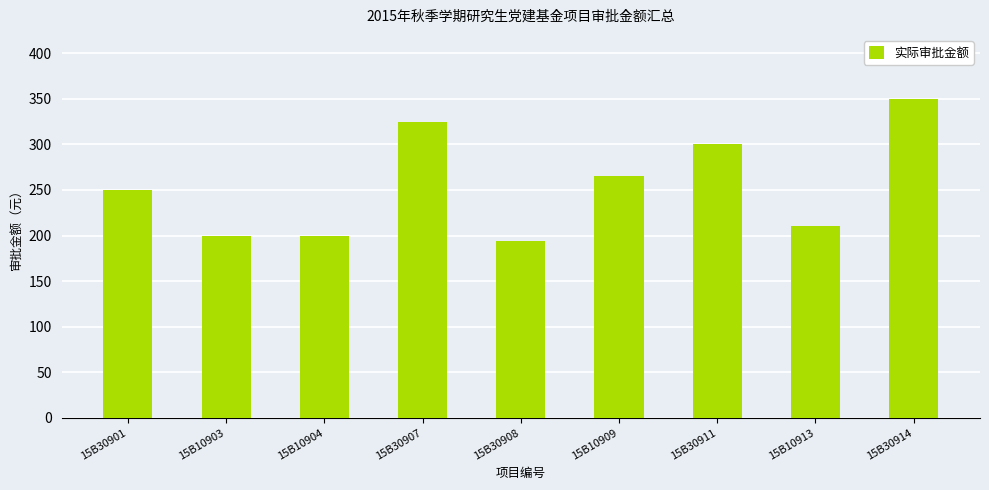

What is the label of the 5th bar from the right?

15B30908